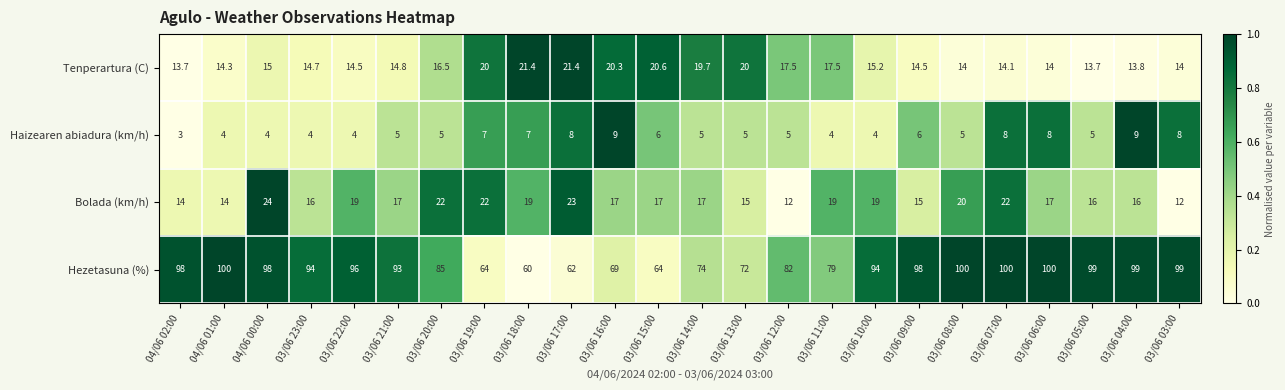

What is the maximum value for Bolada (km/h)?

24.0